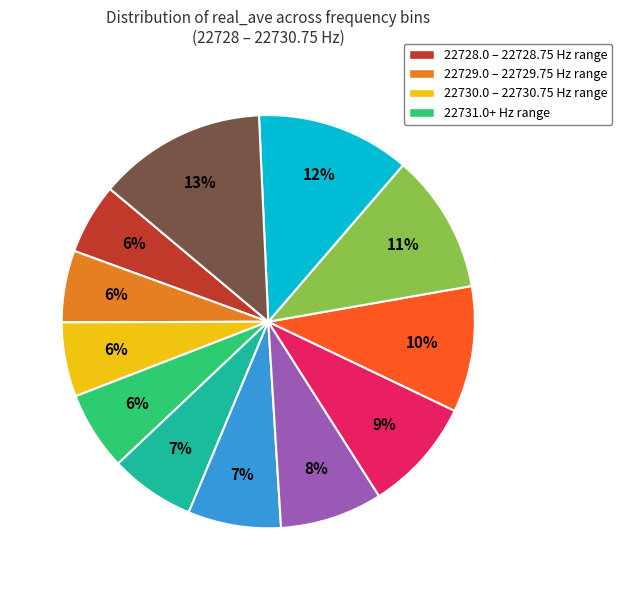

Is there any slice that represents more than half of the pie?

No